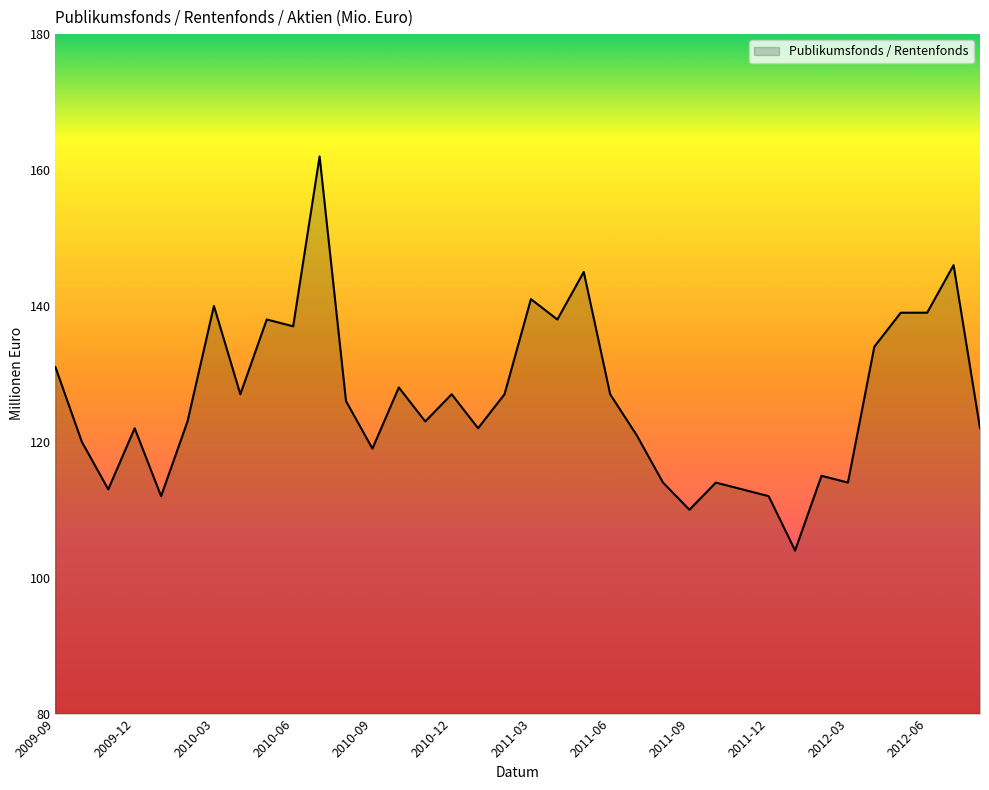

What is the difference between the maximum and second lowest values?

52